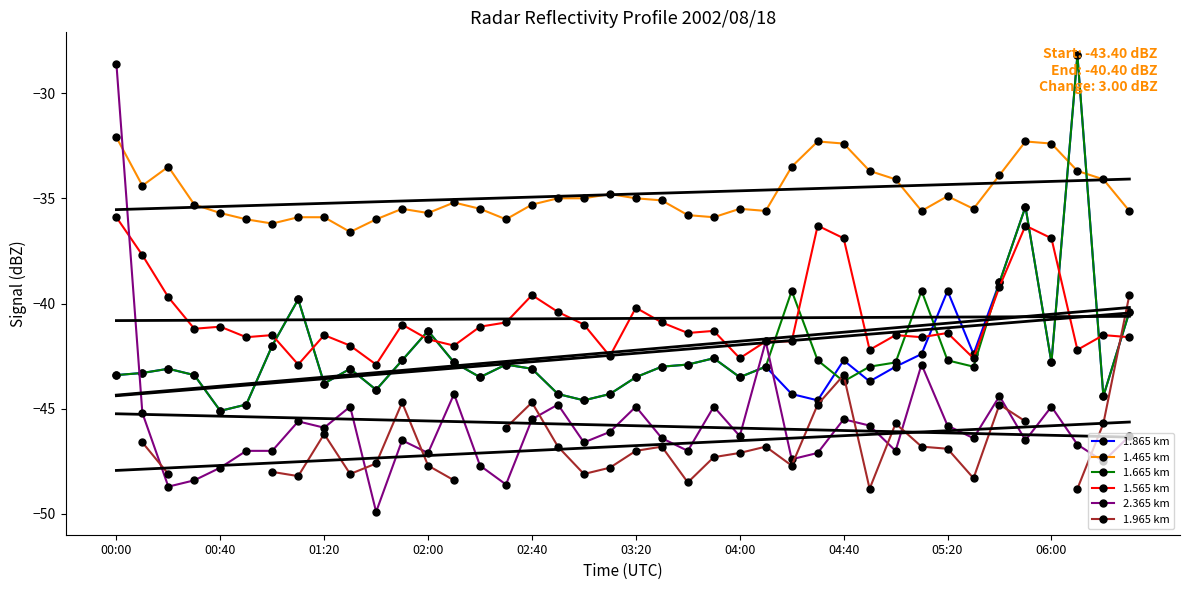

At which label does 1.865 km reach its minimum?

00:40